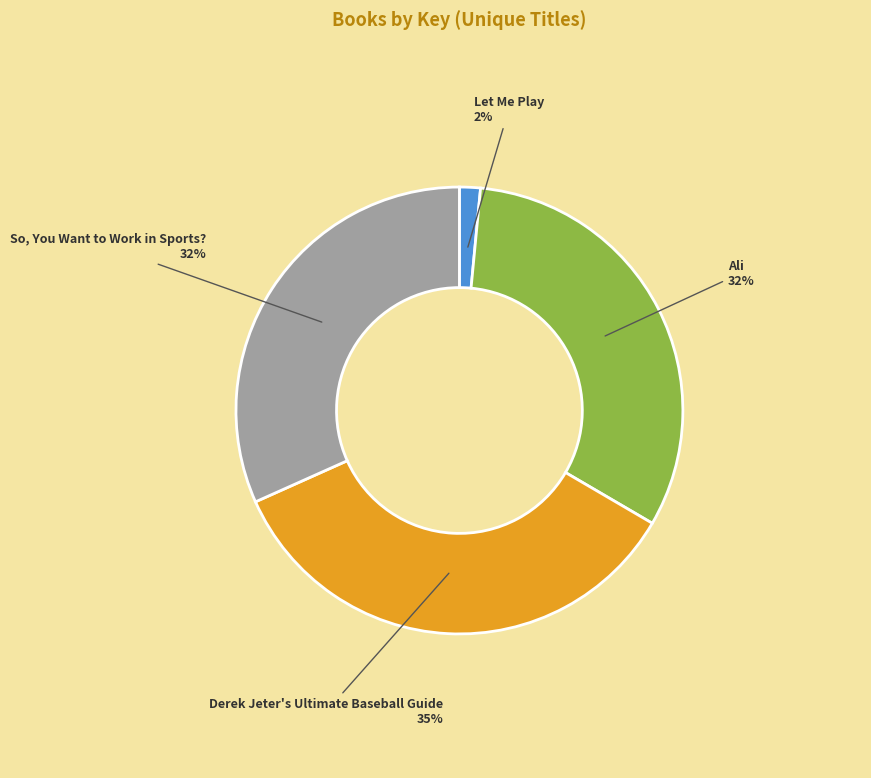

Which slice is the smallest?

Let Me Play